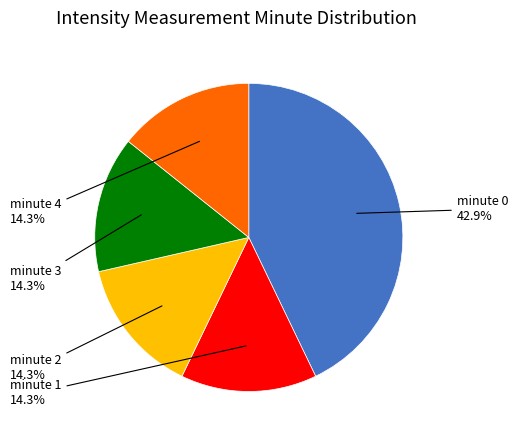

Which category has the biggest portion of the pie?

minute 0